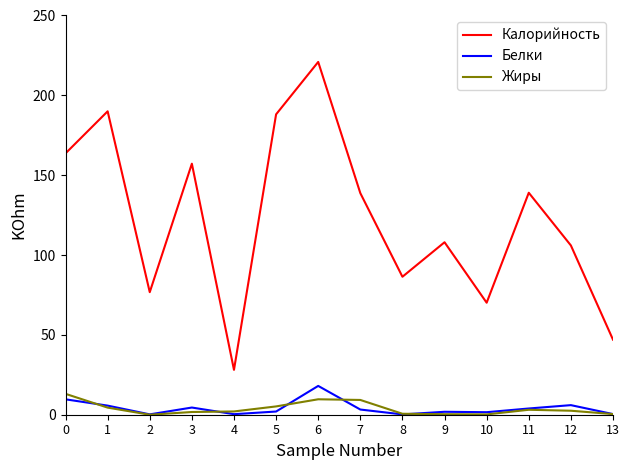

True or false: Белки and Калорийность cross at least once.

False